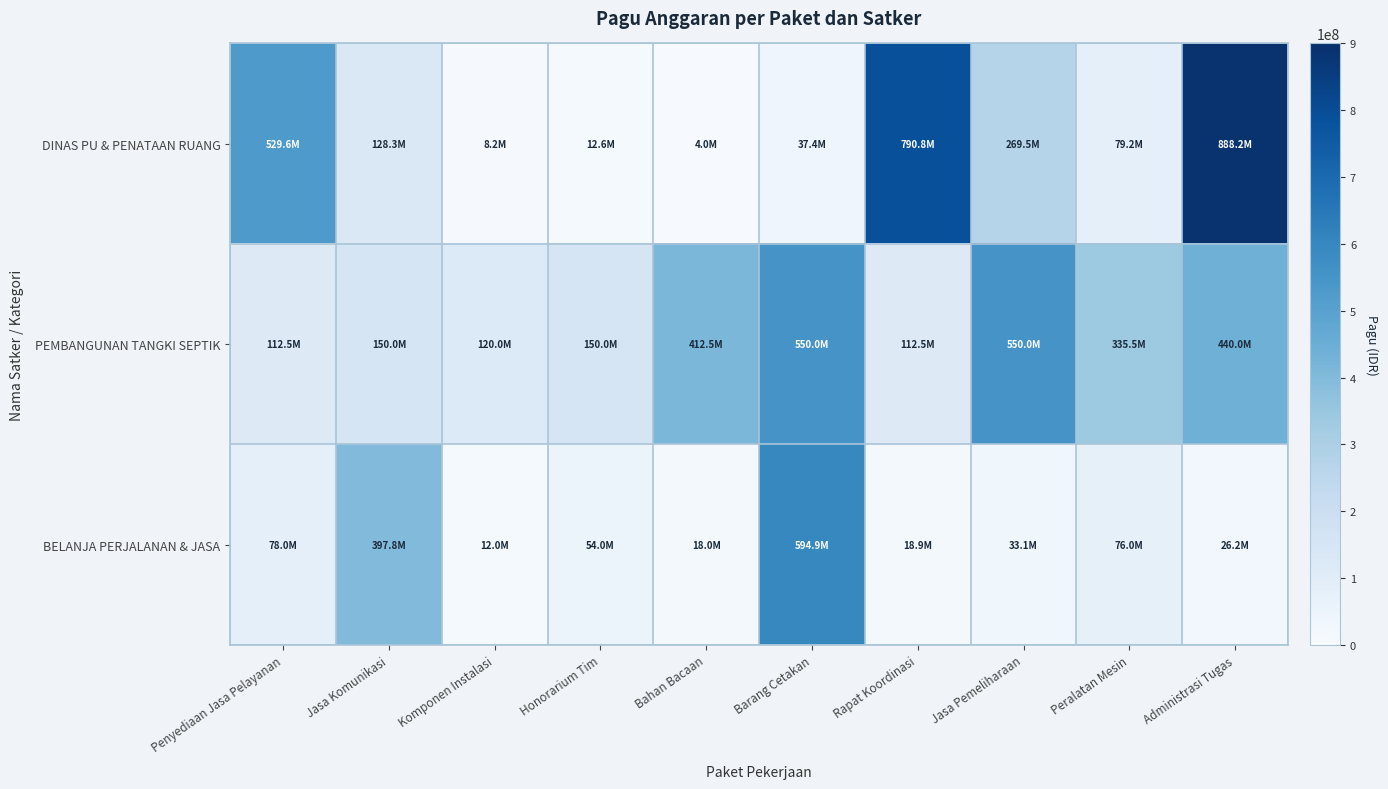

At how many categories does at least one series exceed 783472670?

2